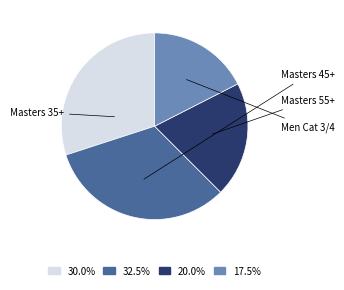

Is there any slice that represents more than half of the pie?

No